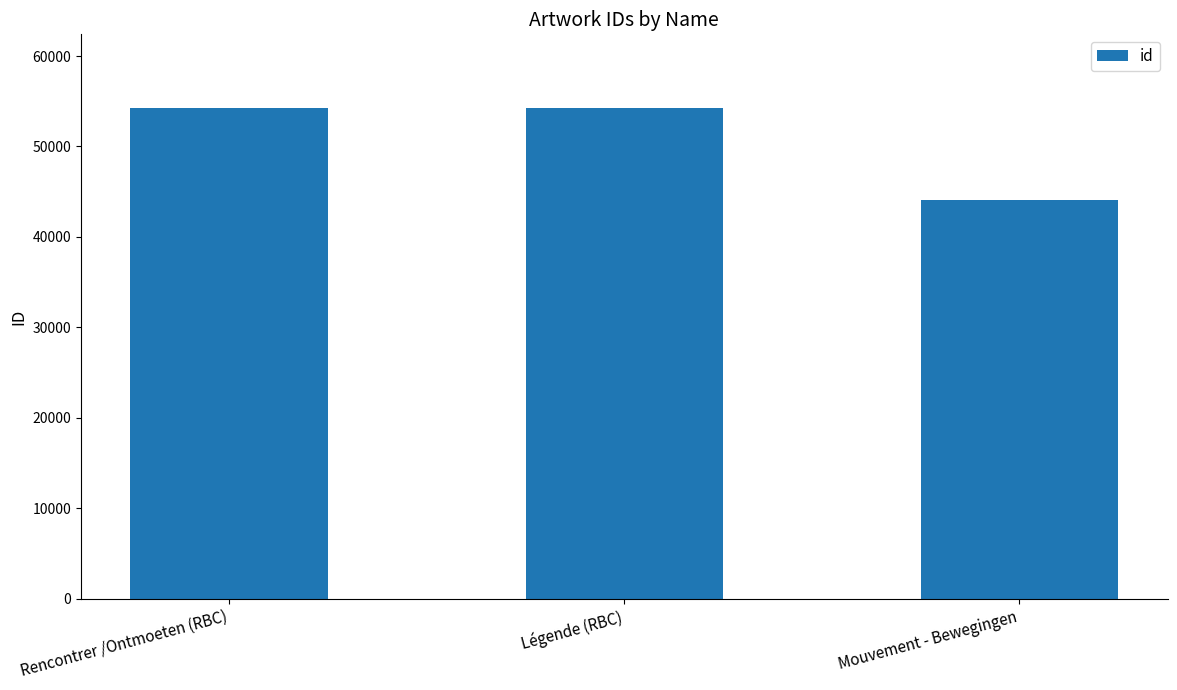

Does the chart contain any negative values?

No